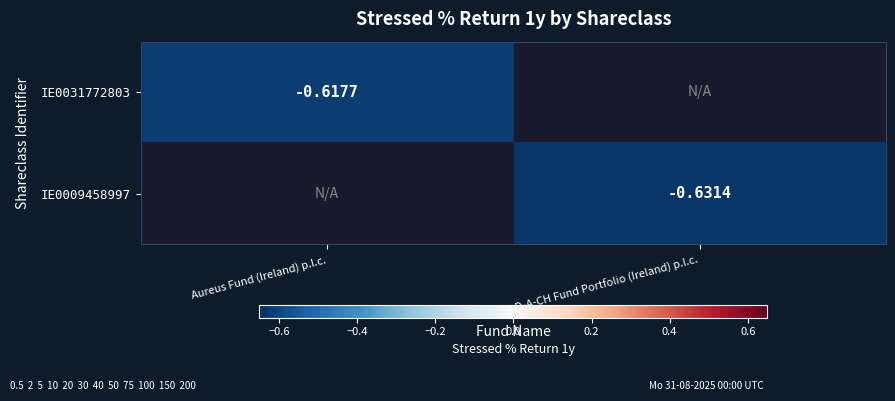

The IE0009458997 series shows -0.4 at D-A-CH Fund Portfolio (Ireland) p.l.c.. True or false?

False